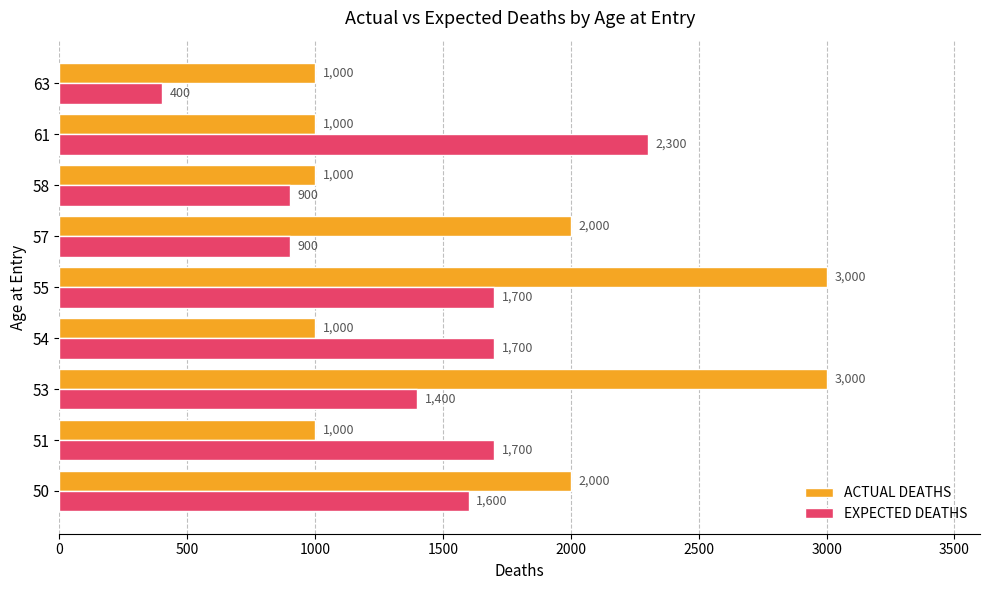

What are all the series names shown in the legend?

ACTUAL DEATHS, EXPECTED DEATHS